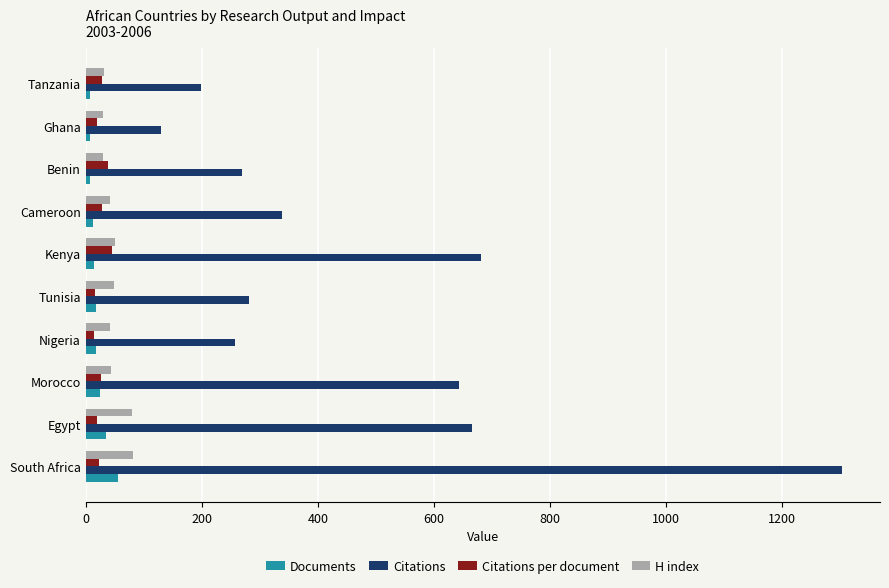

True or false: Citations has a value of 457.5 at Tunisia.

False